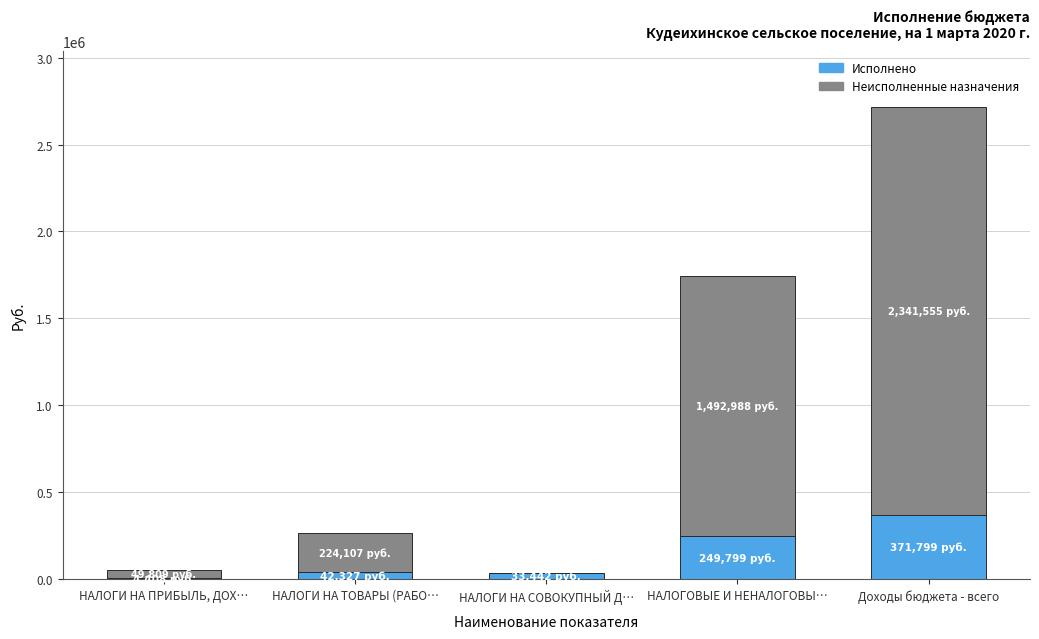

At which category is the sum across all series the highest?

Доходы бюджета - всего